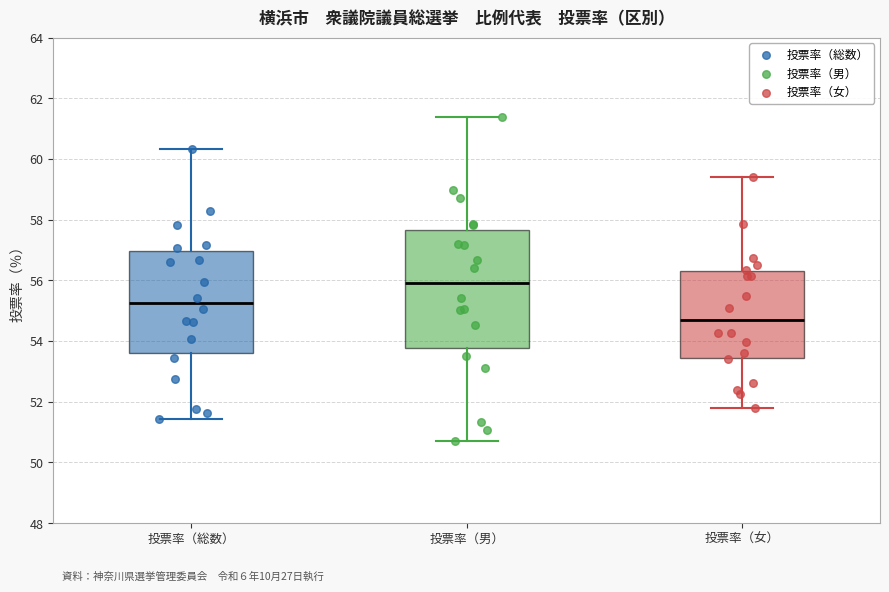

Reading left to right, transcribe this box plot: for each box, give where its median line is, the range the box spans, and where its two whiskers end, as read against the y-axis. The values are not printed on the chart, so give them approximately, as read against the axis.

投票率（総数）: median 55.2, box 53.6 to 57.0, whiskers 51.4 to 60.4
投票率（男）: median 56.0, box 53.8 to 57.6, whiskers 50.8 to 61.4
投票率（女）: median 54.6, box 53.4 to 56.2, whiskers 51.8 to 59.4